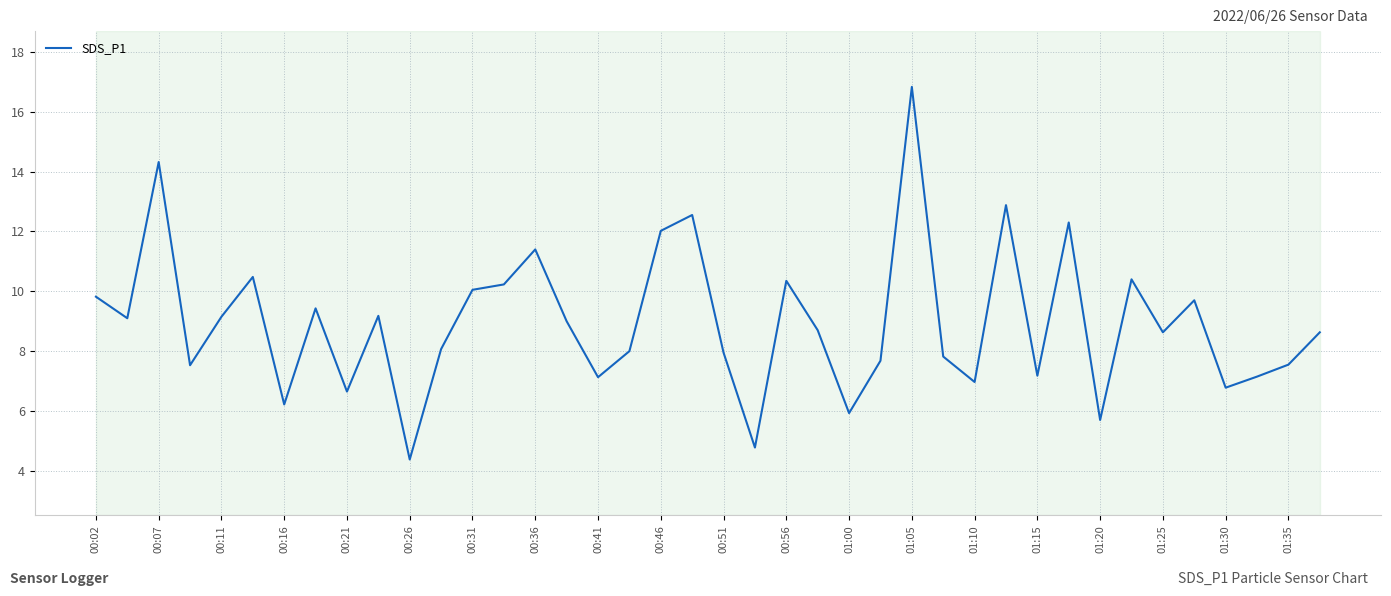

What is the maximum value shown in the chart?

16.8